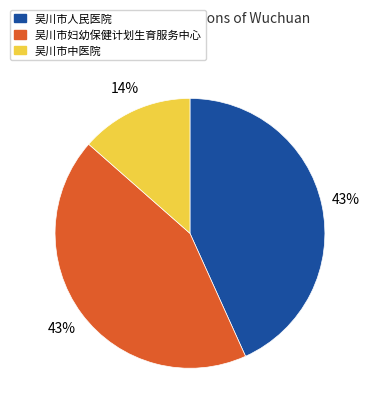

To the nearest percent, what is the average slice percentage?

33%